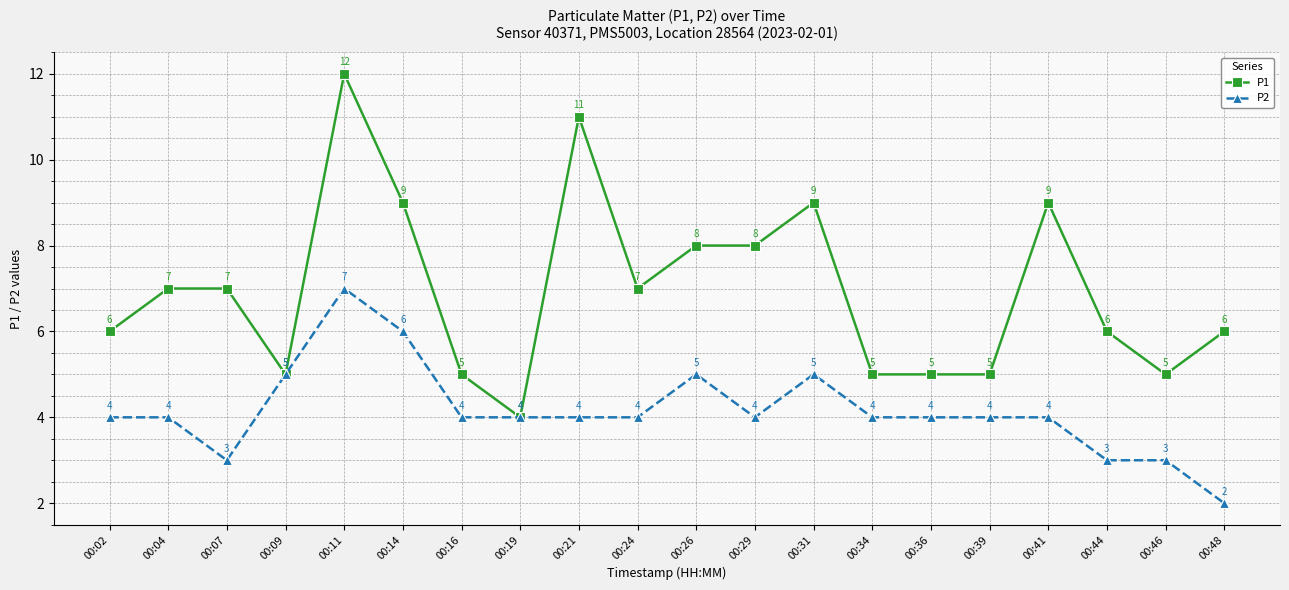

At which category does P1 reach its first local valley?

00:09